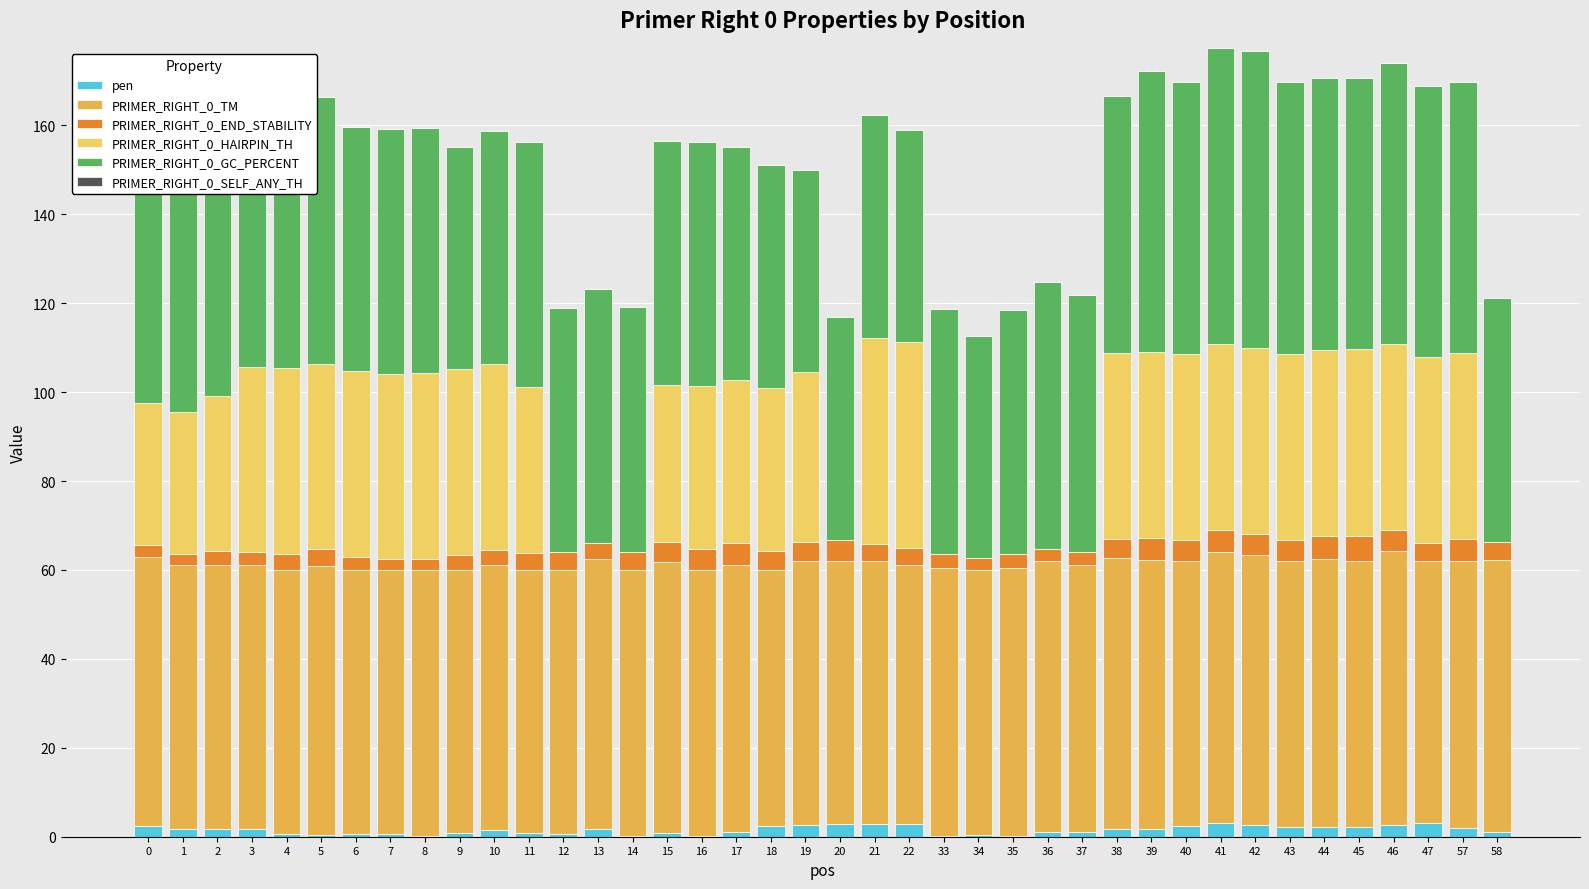

Reading left to right, extract all data points from this chart.

pen: 2.5	1.7	1.7	1.7	0.5	0.5	0.5	0.5	0.2	0.9	1.4	0.8	0.5	1.7	0.2	0.9	0.2	1.1	2.3	2.6	2.9	2.9	2.9	0.2	0.5	0.2	1.0	1.1	1.8	1.7	2.4	3.1	2.7	2.1	2.2	2.1	2.6	3.1	2.0	1.1
PRIMER_RIGHT_0_TM: 60.5	59.2	59.3	59.3	59.5	60.5	59.5	59.5	59.8	59.1	59.6	59.2	59.5	60.7	59.8	60.9	59.8	60.1	57.7	59.4	59.1	59.1	58.1	60.2	59.5	60.2	61.0	59.9	60.8	60.7	59.6	61.1	60.7	59.9	60.2	59.9	61.6	58.9	60.0	61.1
PRIMER_RIGHT_0_END_STABILITY: 2.7	2.6	3.2	2.9	3.7	3.7	2.9	2.4	2.5	3.3	3.6	3.7	4.0	3.6	4.1	4.5	4.6	4.9	4.3	4.3	4.8	3.8	3.8	3.2	2.7	3.0	2.9	3.0	4.2	4.8	4.7	4.8	4.8	4.8	5.3	5.7	4.8	4.0	5.0	4.0
PRIMER_RIGHT_0_HAIRPIN_TH: 31.9	31.9	34.8	41.8	41.8	41.8	41.8	41.8	41.8	41.8	41.8	37.5	0.0	0.0	0.0	35.2	36.7	36.7	36.7	38.2	0.0	46.4	46.4	0.0	0.0	0.0	0.0	0.0	41.9	41.9	41.9	41.9	41.9	41.9	41.9	41.9	41.9	41.9	41.7	0.0
PRIMER_RIGHT_0_GC_PERCENT: 54.5	52.4	52.4	52.4	55.0	60.0	55.0	55.0	55.0	50.0	52.4	55.0	55.0	57.1	55.0	55.0	55.0	52.4	50.0	45.5	50.0	50.0	47.6	55.0	50.0	55.0	60.0	57.9	57.9	63.2	61.1	66.7	66.7	61.1	61.1	61.1	63.2	61.1	61.1	55.0
PRIMER_RIGHT_0_SELF_ANY_TH: 9.7	9.7	0.0	0.0	0.0	0.0	0.0	0.0	0.0	0.0	0.0	0.0	0.0	0.0	0.0	0.0	0.0	0.0	0.0	0.0	0.0	0.0	0.0	0.0	0.0	0.0	0.0	0.0	0.0	0.0	0.0	0.0	0.0	0.0	0.0	0.0	0.0	0.0	0.0	0.0